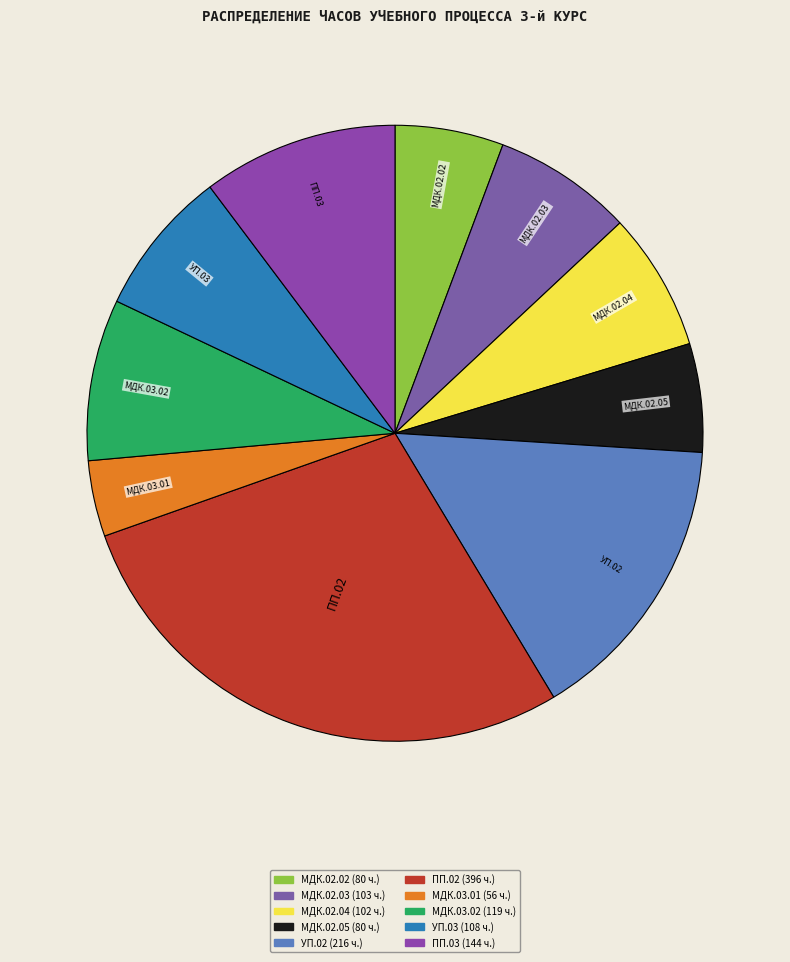

Which slice is the smallest?

МДК.03.01